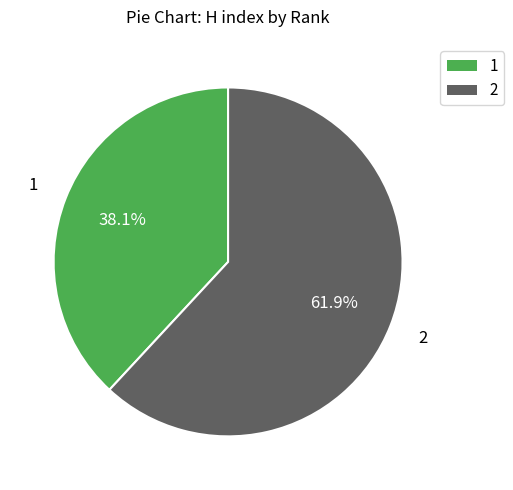

To the nearest percent, what portion does 2 represent?

62%